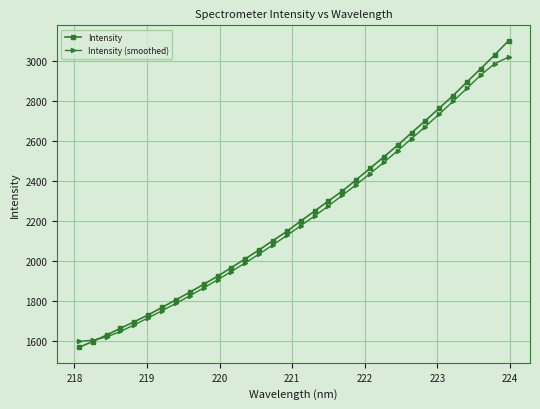

True or false: Intensity (smoothed) has more than 2 interior local peaks.

False